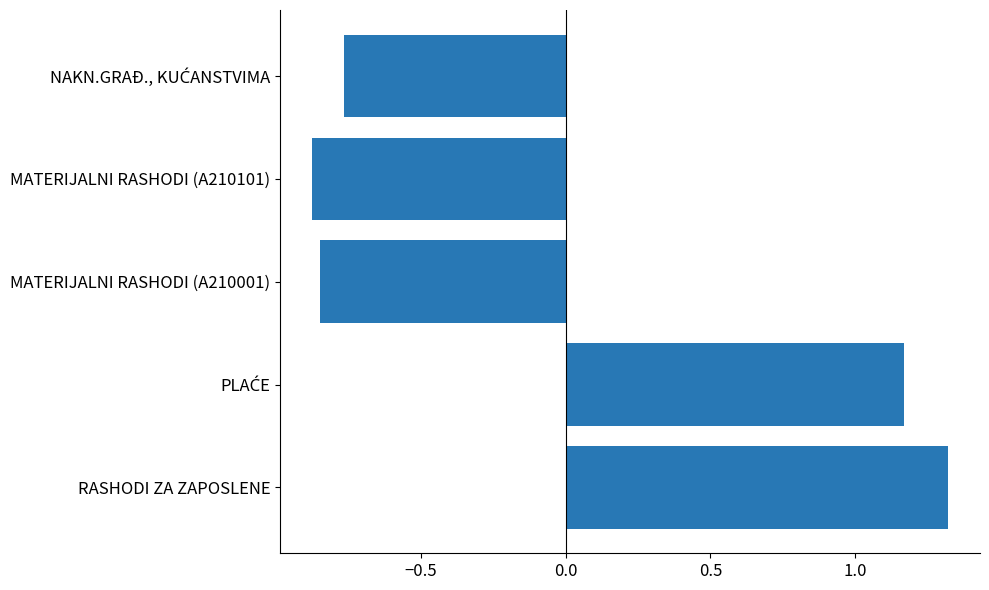

What is the difference between the values at RASHODI ZA ZAPOSLENE and MATERIJALNI RASHODI (A210101)?

2.2